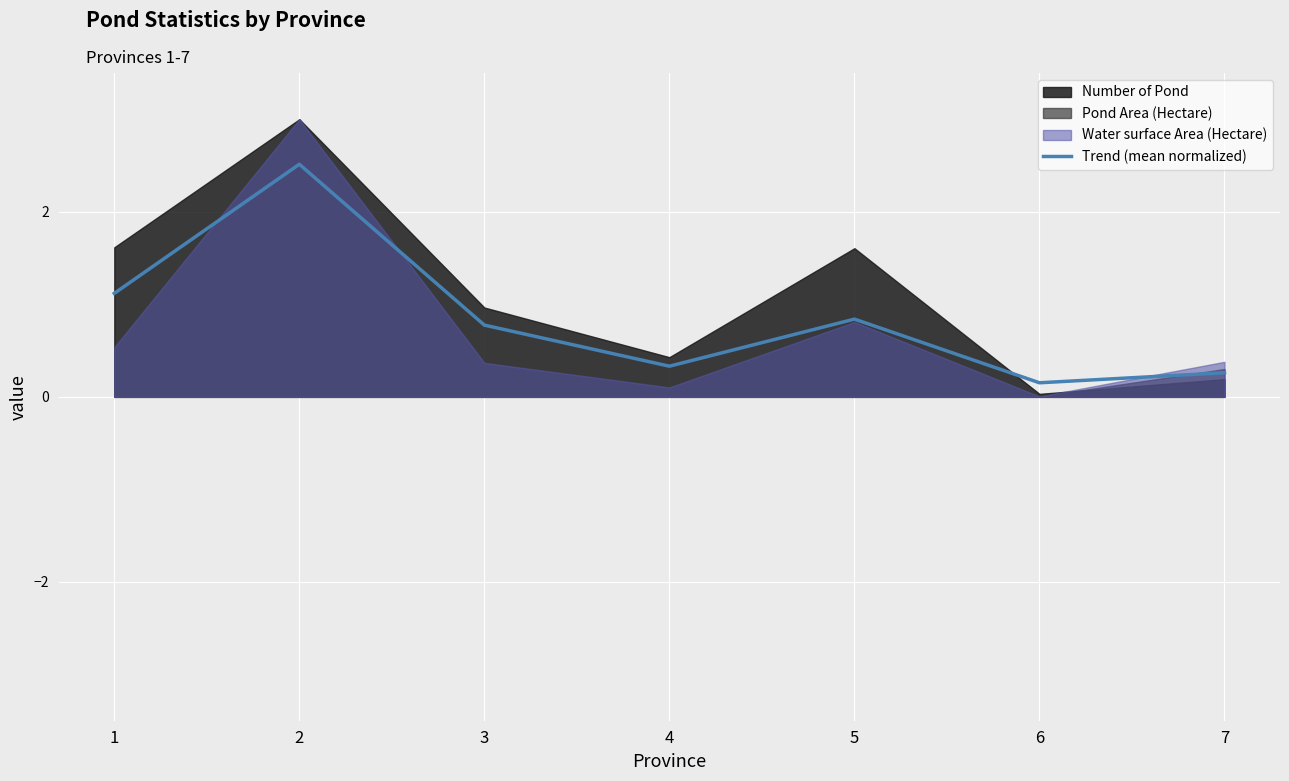

Is it true that Trend (mean normalized) equals 0.8 at 3?

True